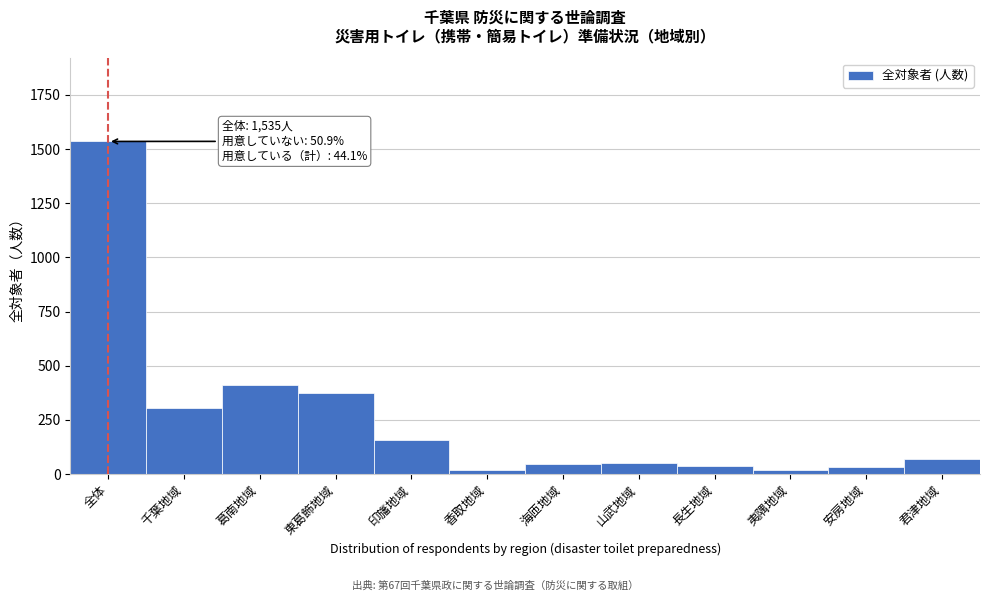

What is the change in value from 東葛飾地域 to 君津地域?

-302